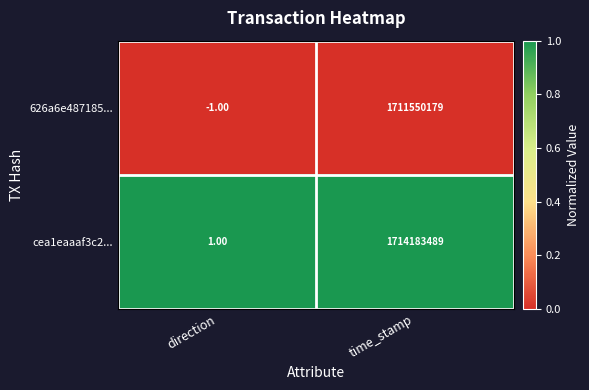

Between direction and time_stamp, which series saw the biggest shift?

cea1eaaaf3c2...